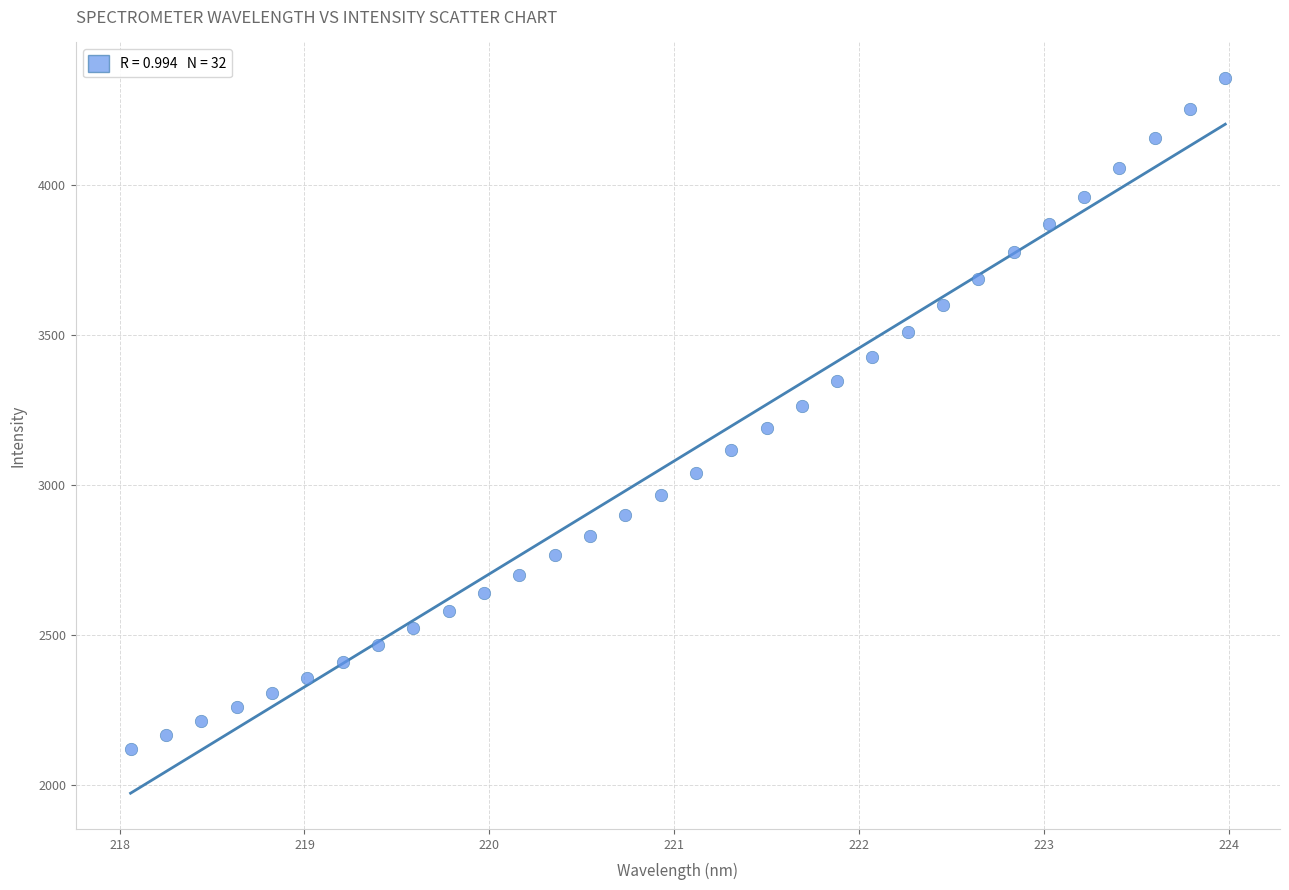

What is the range of X values (max minus min)?

5.9